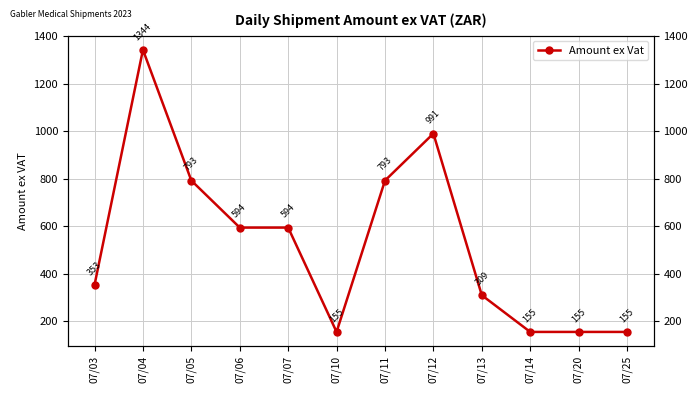

Is this an area chart (filled region under the line)?

No